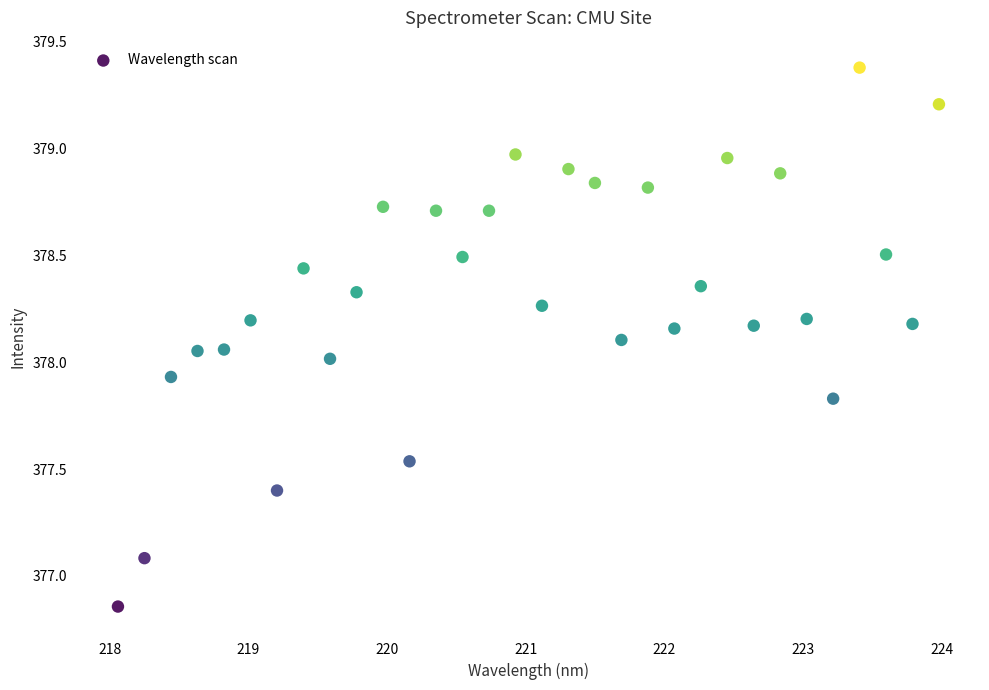

What is the range of Y values (max minus min)?

2.5